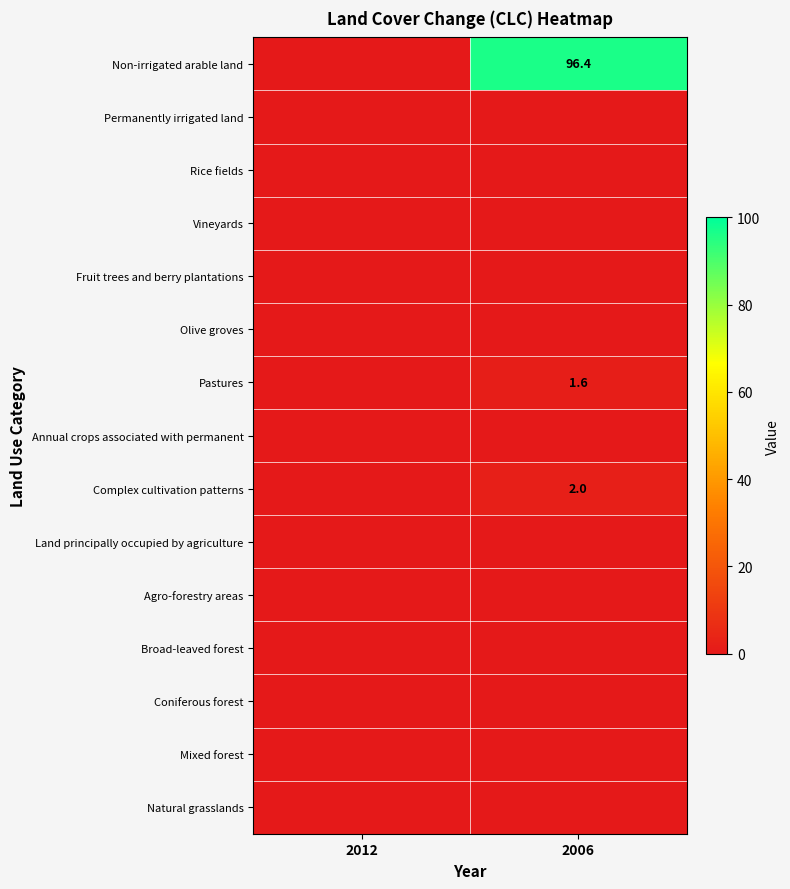

True or false: Non-irrigated arable land has a value of 61.2 at 2006.

False